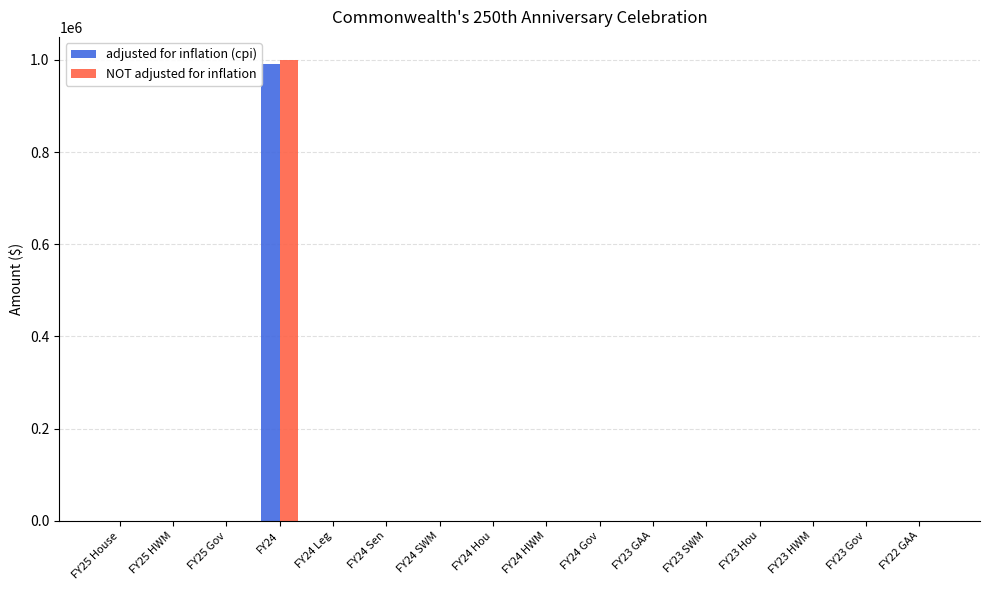

Reading left to right, what are all the values shown in this chart?

adjusted for inflation (cpi): 0	0	0	991237	0	0	0	0	0	0	0	0	0	0	0	0
NOT adjusted for inflation: 0	0	0	1000000	0	0	0	0	0	0	0	0	0	0	0	0